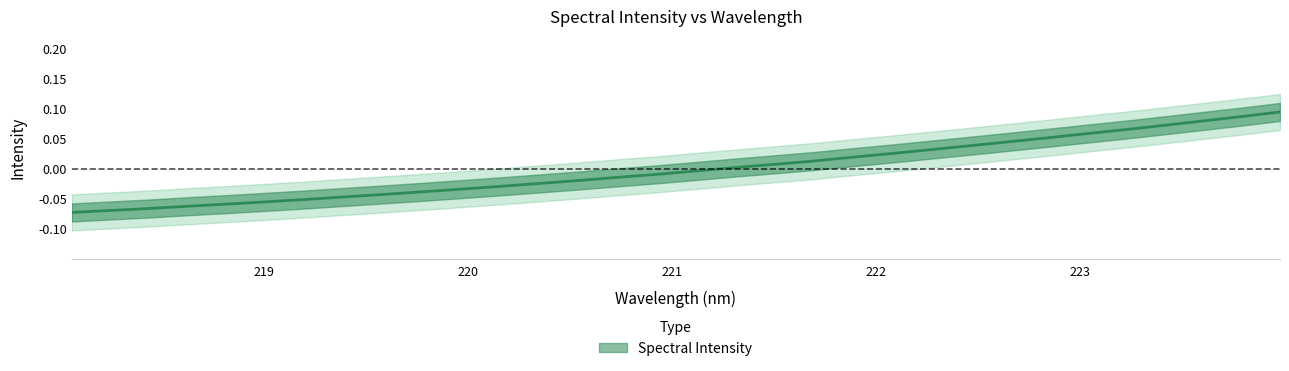

Reading right to left, transcribe all the data shown in this chart.

223.9802=0.1	223.7895=0.1	223.5987=0.1	223.408=0.1	223.2172=0.1	223.0264=0.1	222.8355=0.1	222.6447=0.0	222.4538=0.0	222.263=0.0	222.0721=0.0	221.8812=0.0	221.6902=0.0	221.4993=0.0	221.3083=0.0	221.1174=-0.0	220.9264=-0.0	220.7354=-0.0	220.5444=-0.0	220.3533=-0.0	220.1623=-0.0	219.9712=-0.0	219.7801=-0.0	219.589=-0.0	219.3979=-0.0	219.2067=-0.1	219.0156=-0.1	218.8244=-0.1	218.6332=-0.1	218.442=-0.1	218.2508=-0.1	218.0596=-0.1